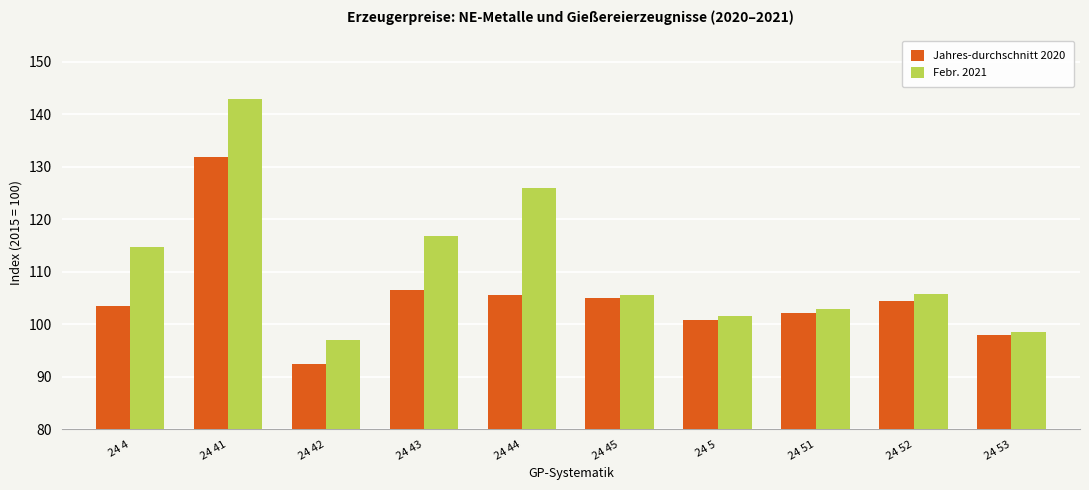

What position from the left is 24 42?

3